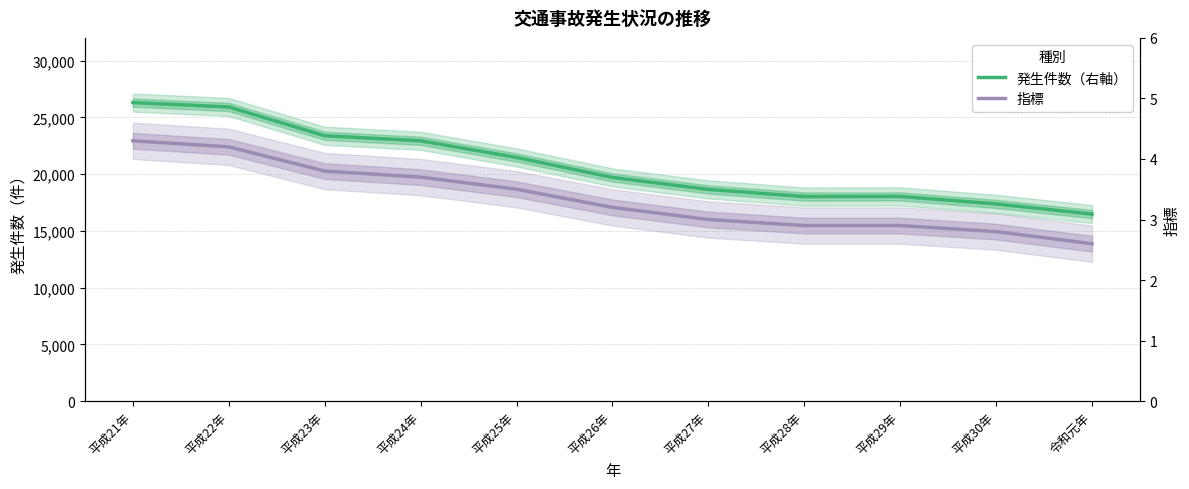

True or false: 指標 has a value of 0.9 at 平成21年.

False